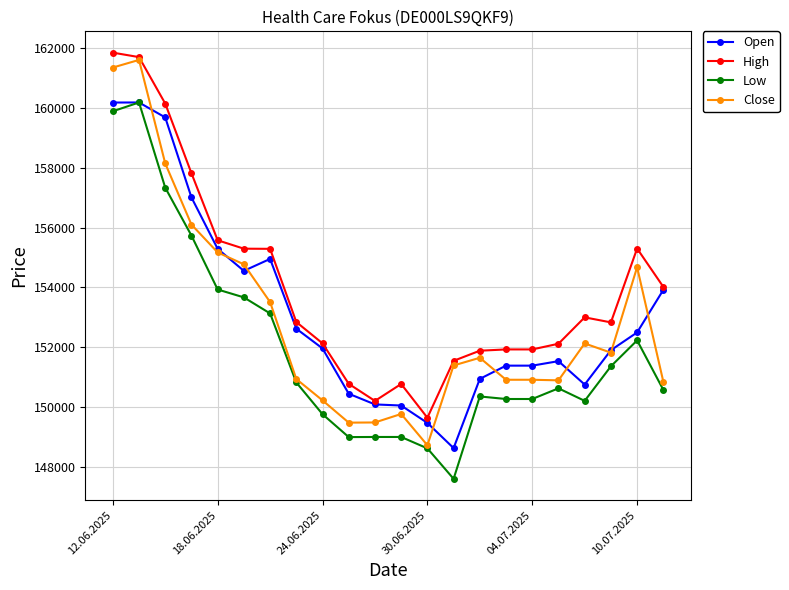

What is the smallest value displayed?

147602